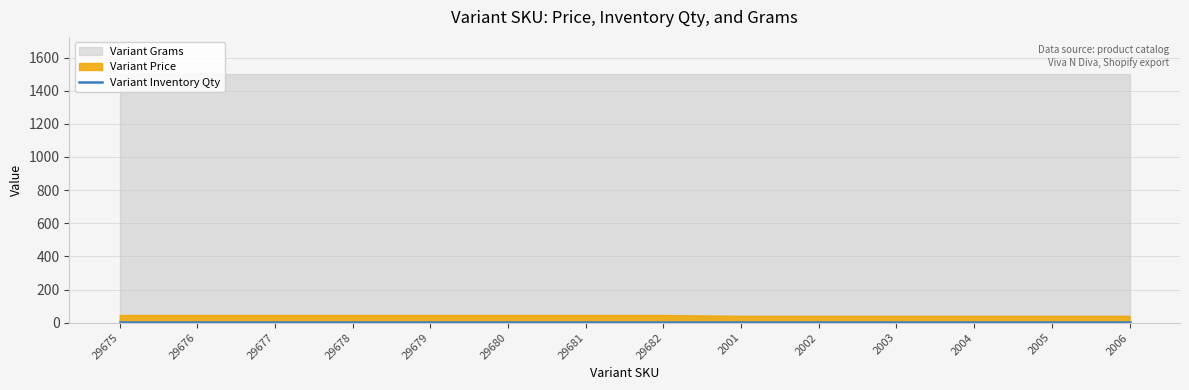

List the series in order of their peak value, highest first.

Variant Grams, Variant Price, Variant Inventory Qty